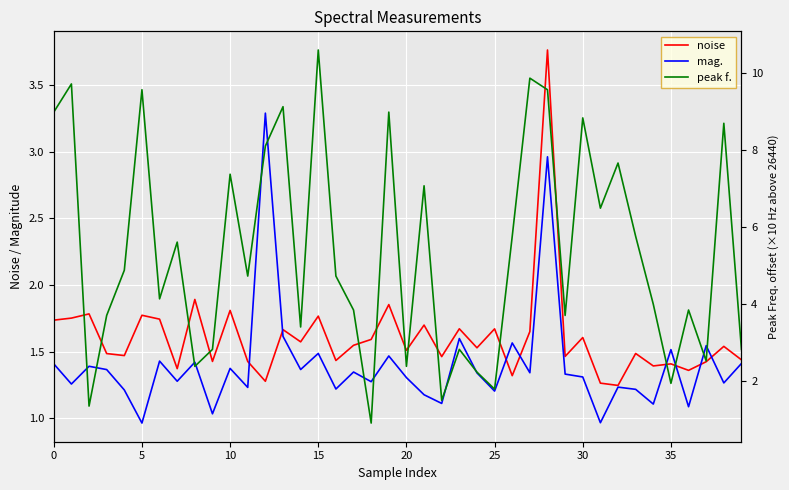

What is the label of the 40th point from the left?

39